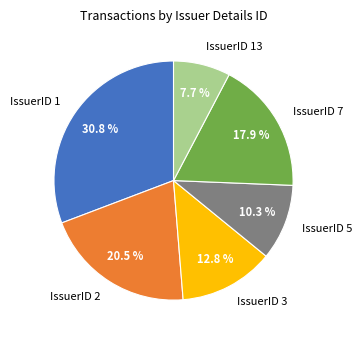

Which category has the biggest portion of the pie?

IssuerID 1